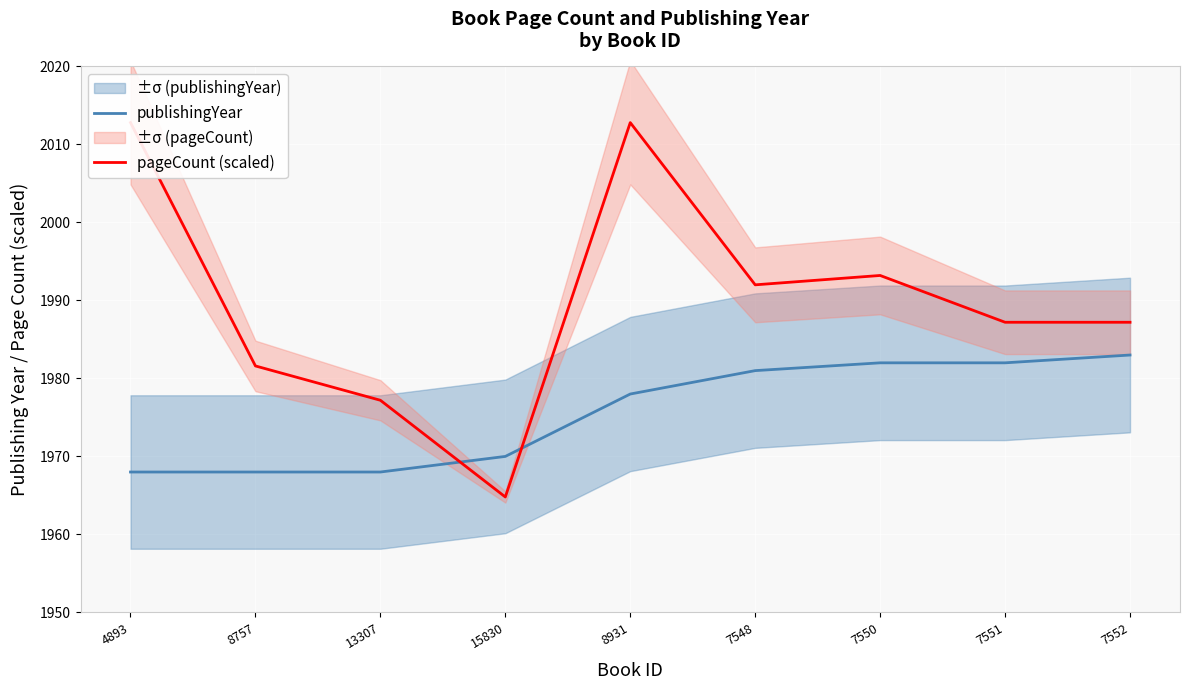

How many lines are shown in the chart?

2